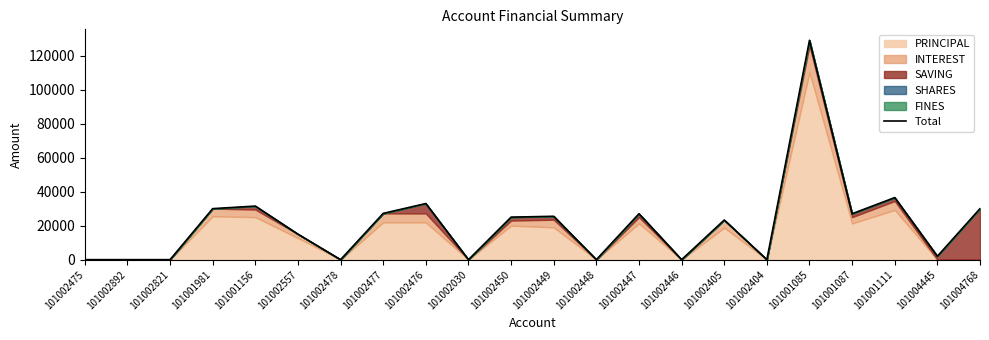

At which category does the data reach its first local valley?

101002478